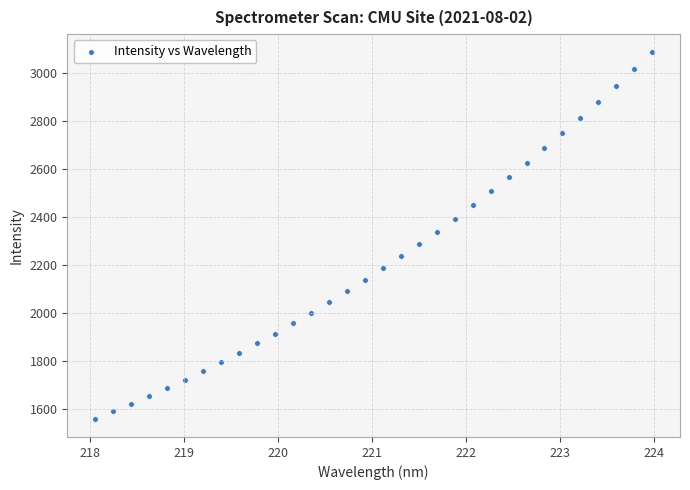

What is the range of X values (max minus min)?

5.9